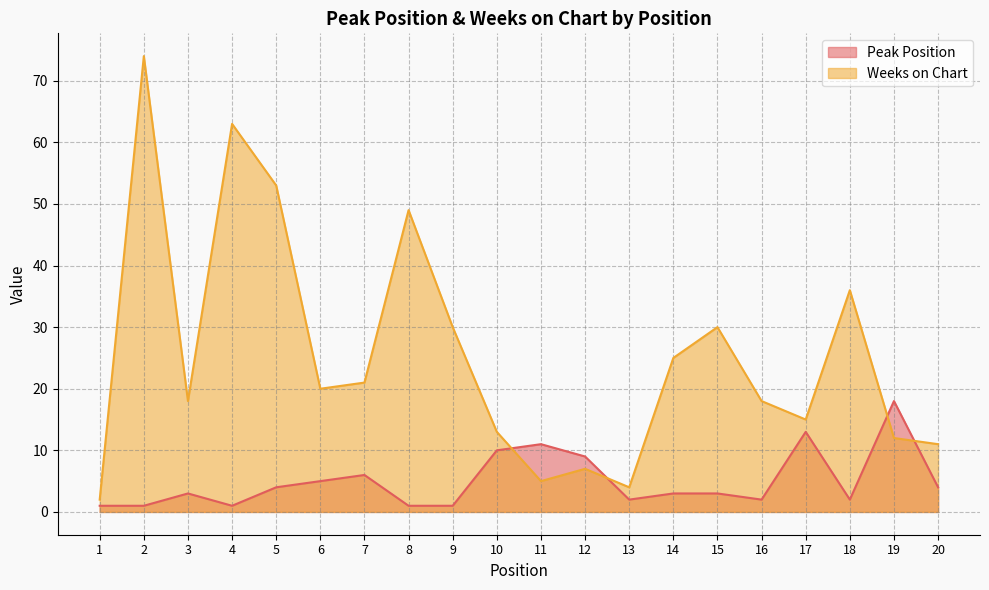

Rank the series by their maximum value, from lowest to highest.

Peak Position, Weeks on Chart